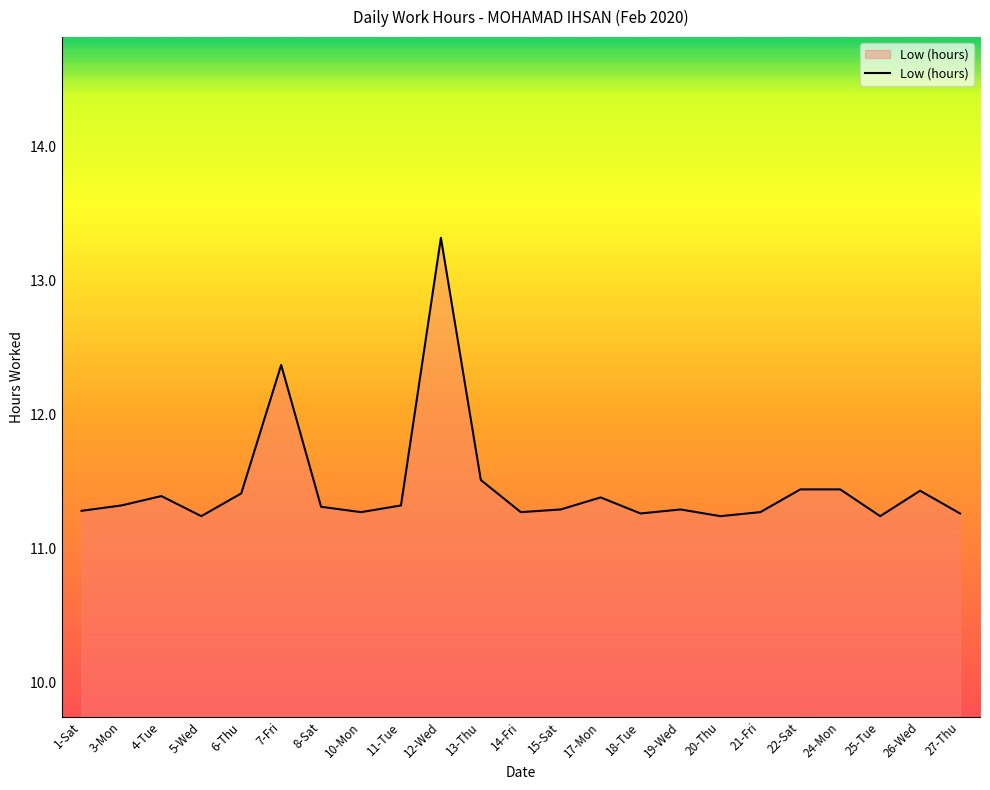

The chart shows a value of 5.6 at 7-Fri. True or false?

False